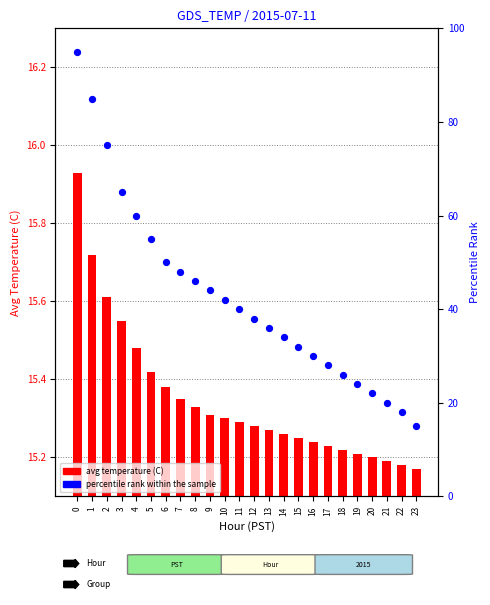

Which series has the largest Y range (max minus min)?

percentile rank within the sample